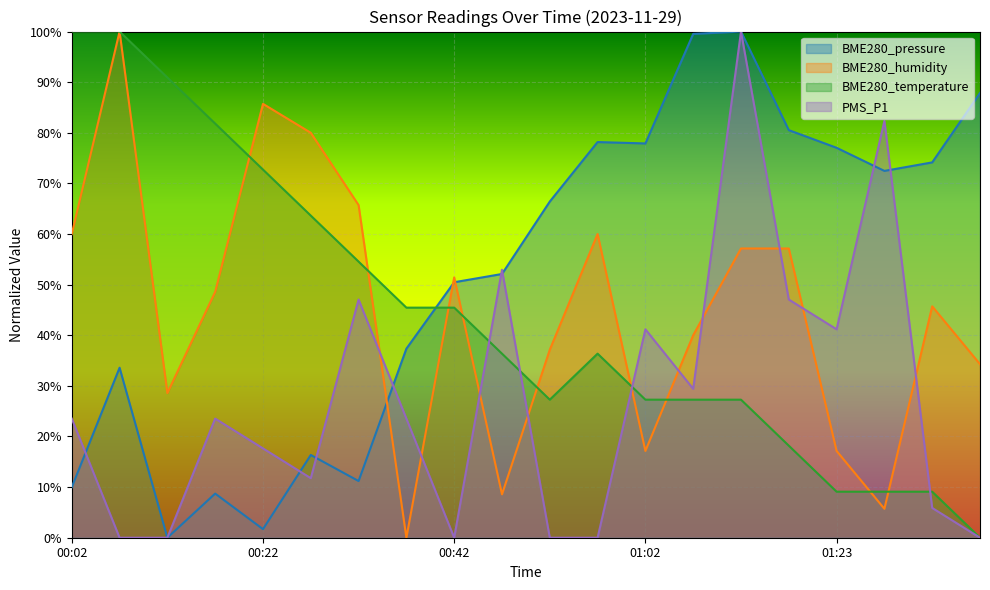

True or false: PMS_P1 and BME280_humidity intersect in this chart.

True